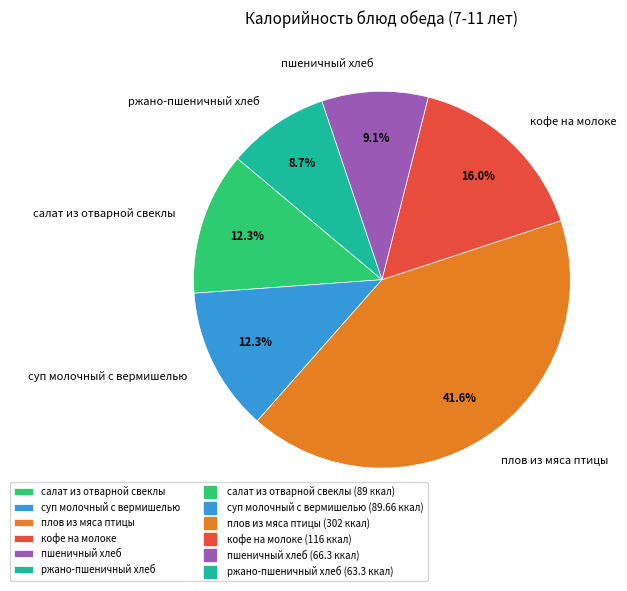

What portion of the pie excludes салат из отварной свеклы?

87.7%